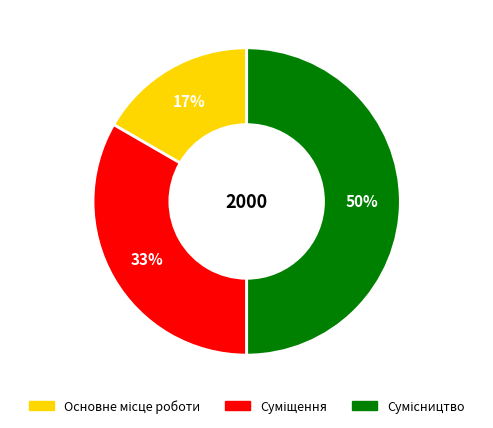

To the nearest percent, what is the average slice percentage?

33%